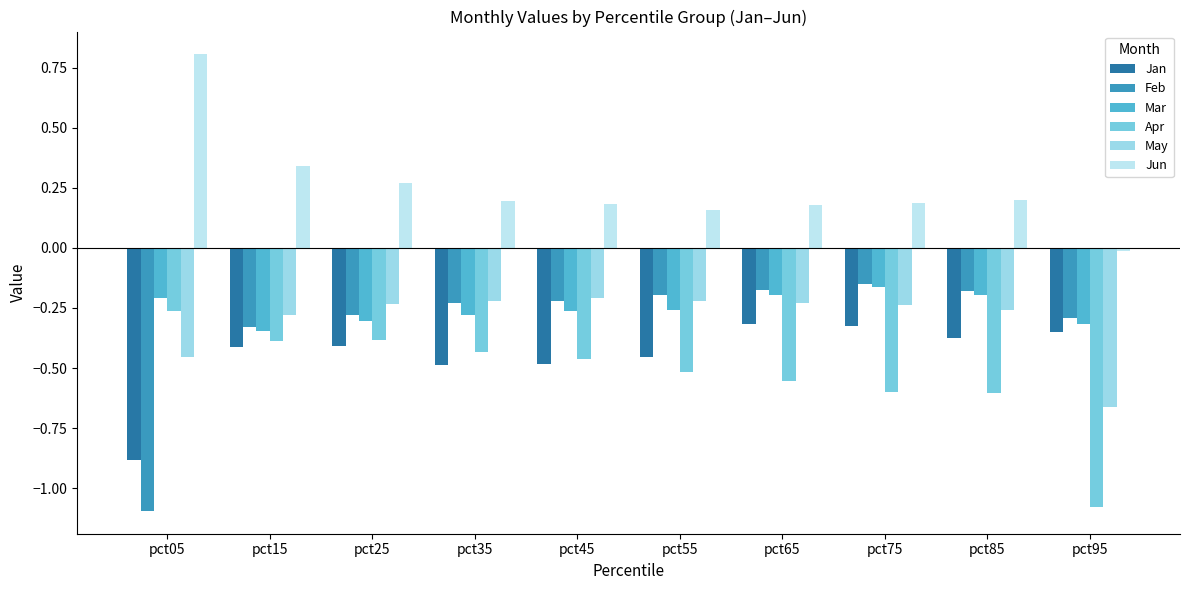

At pct55, list the series in order from largest to smallest.

Jun, Feb, May, Mar, Jan, Apr